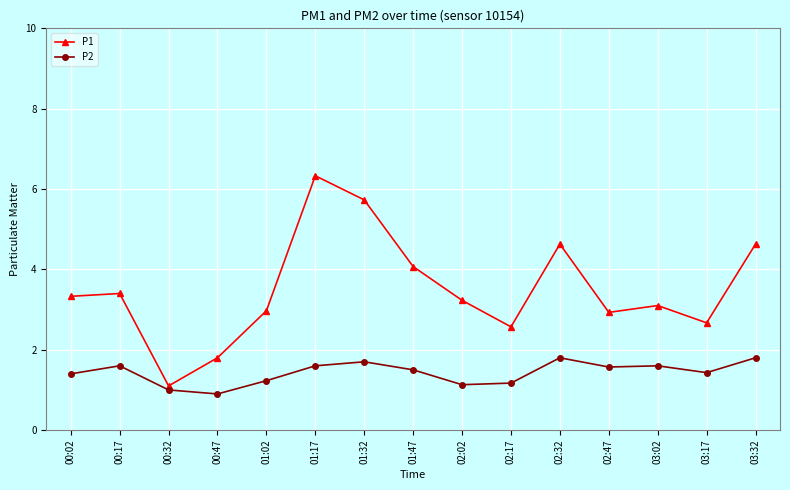

What position from the right is 00:32?

13